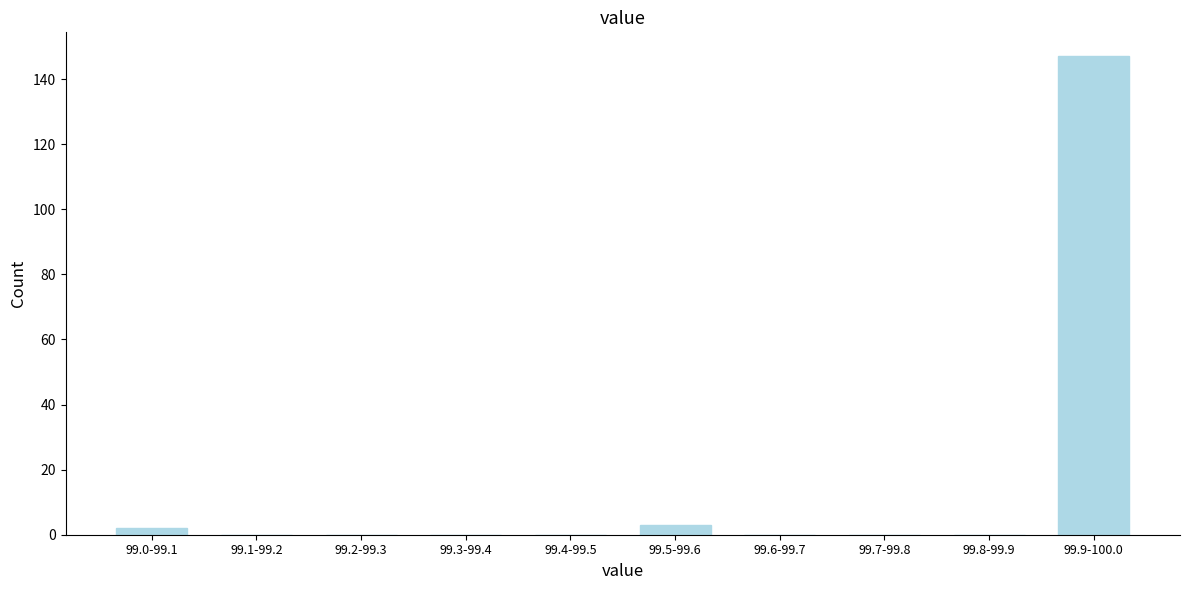

Reading left to right, what are all the values shown in this chart?

99.0-99.1=2	99.1-99.2=0	99.2-99.3=0	99.3-99.4=0	99.4-99.5=0	99.5-99.6=3	99.6-99.7=0	99.7-99.8=0	99.8-99.9=0	99.9-100.0=147